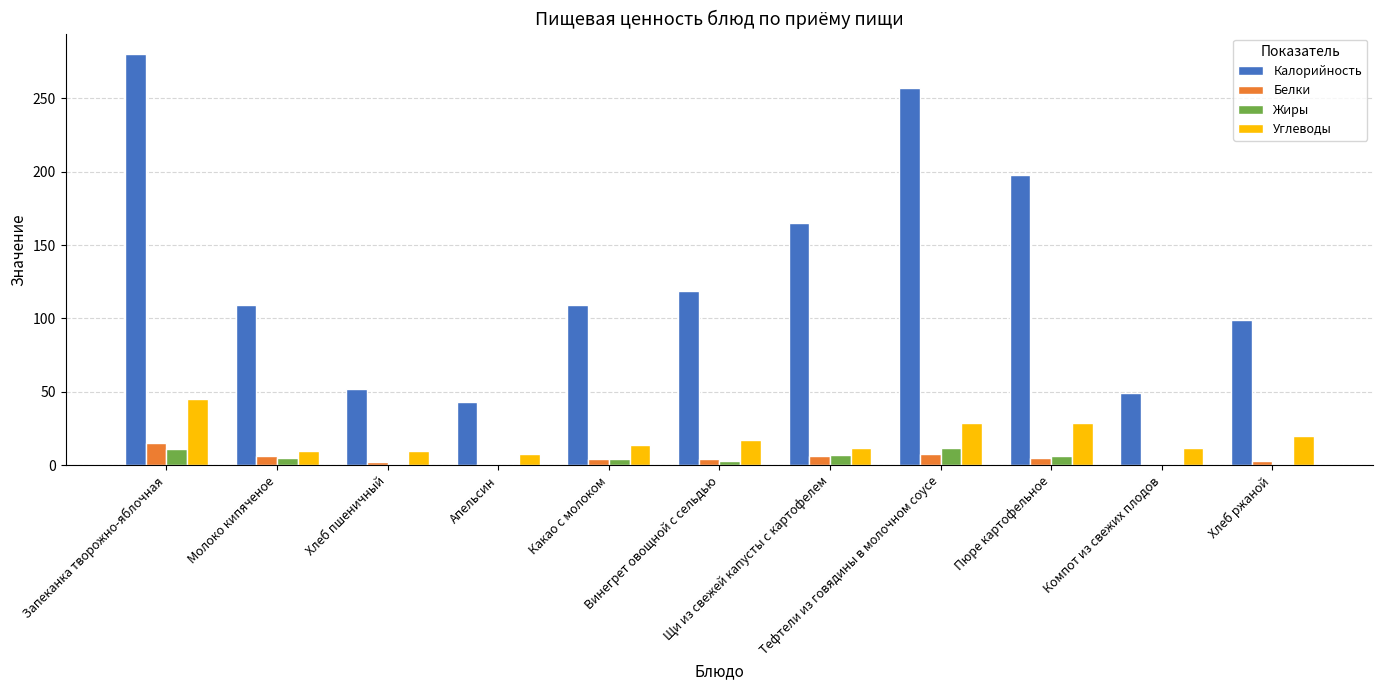

What is the highest value of the Жиры series?

12